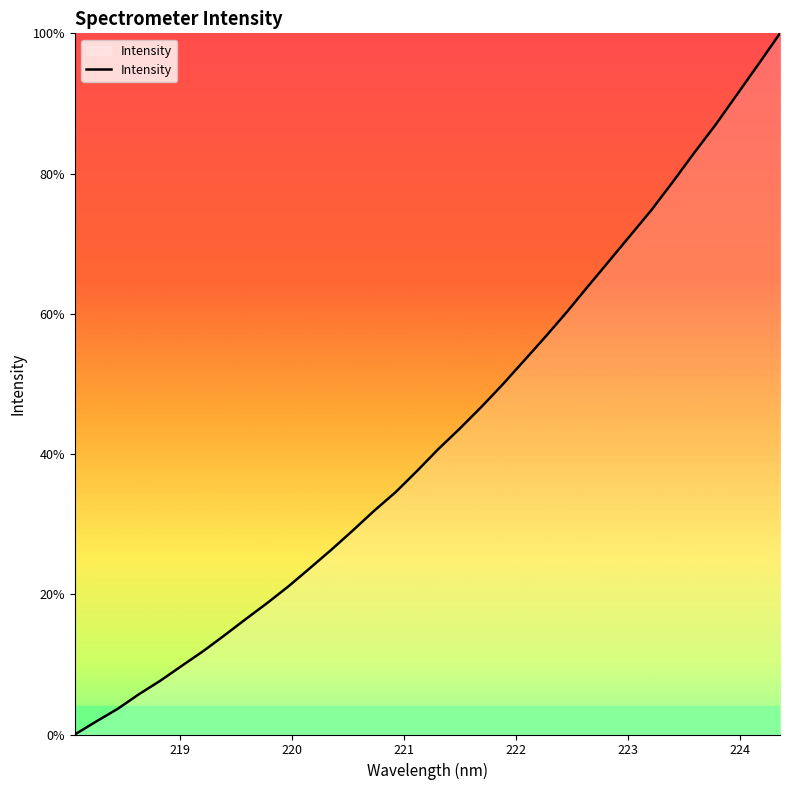

What is the average value?

42.9